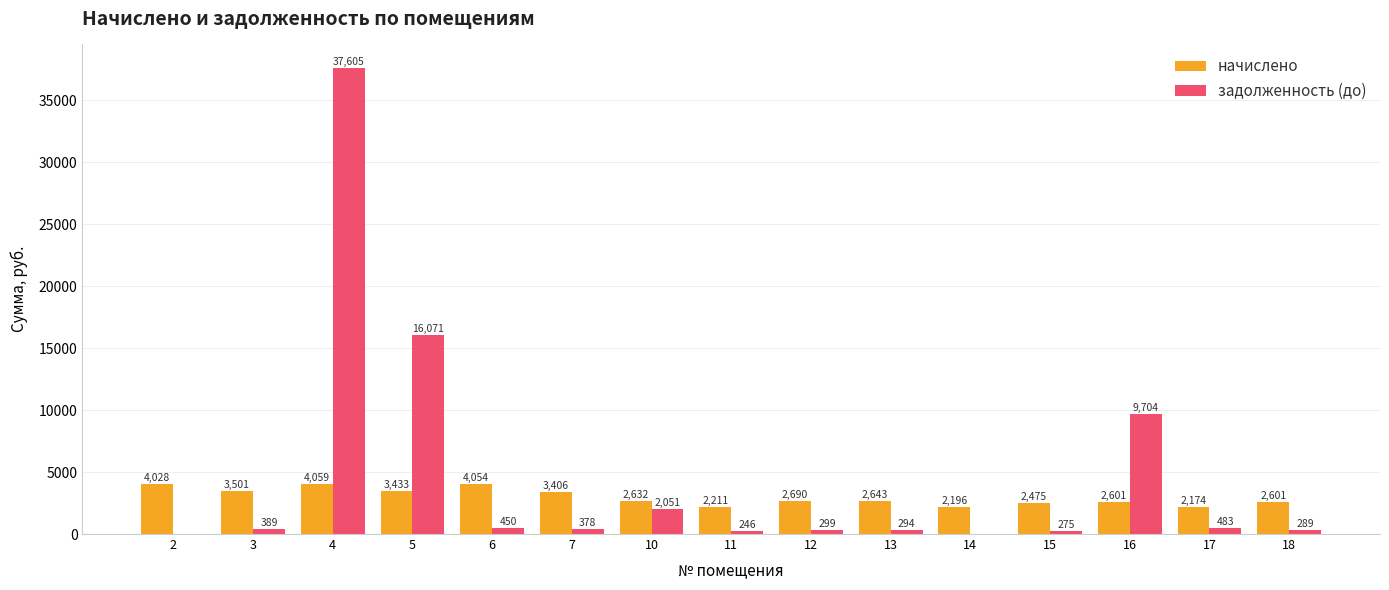

Is it true that задолженность (до) equals 450.4 at 6?

True